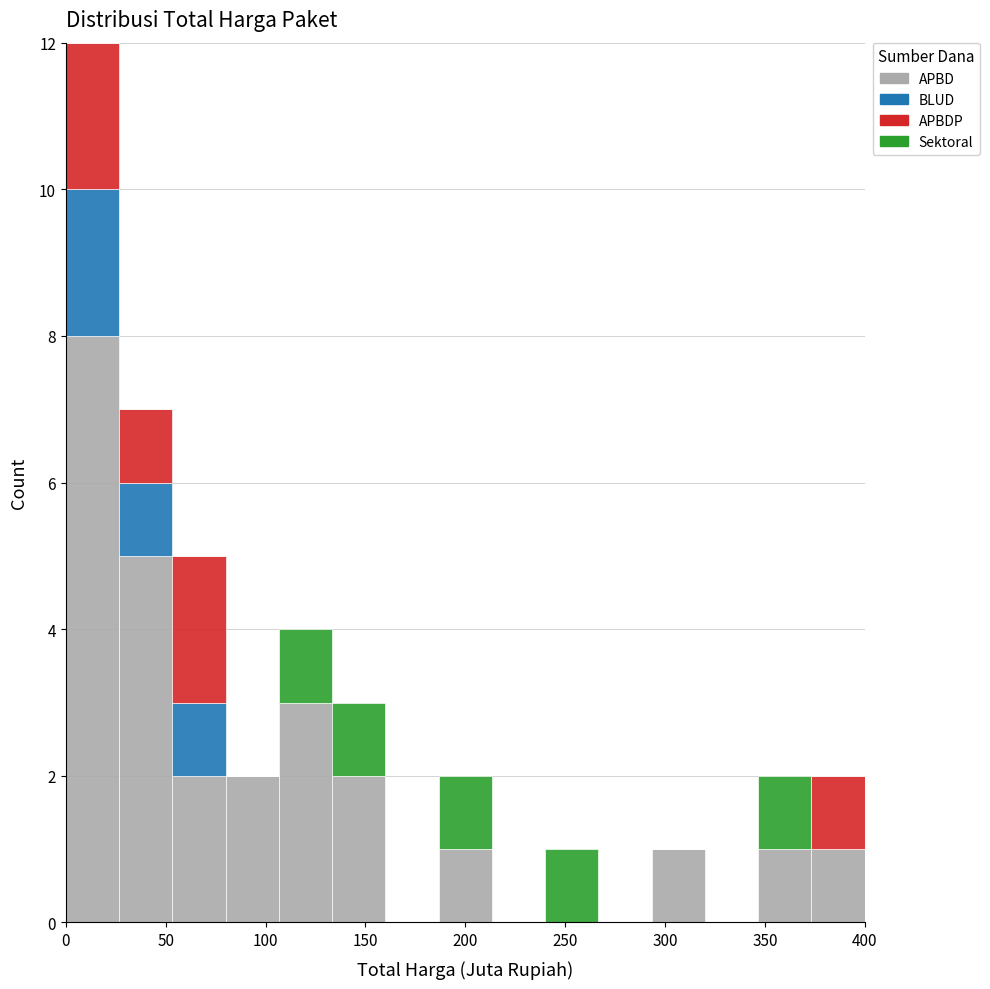

Reading left to right, list every stacked bar in this chart as the range it spans on the x-axis followed by its total height. Neither the bar edges nor the heights are printed on the chart, so give them approximately, as read against the axes.

0 to 25: 12
25 to 55: 7
55 to 80: 5
80 to 105: 2
105 to 135: 4
135 to 160: 3
160 to 185: 0
185 to 215: 2
215 to 240: 0
240 to 265: 1
265 to 295: 0
295 to 320: 1
320 to 345: 0
345 to 375: 2
375 to 400: 2